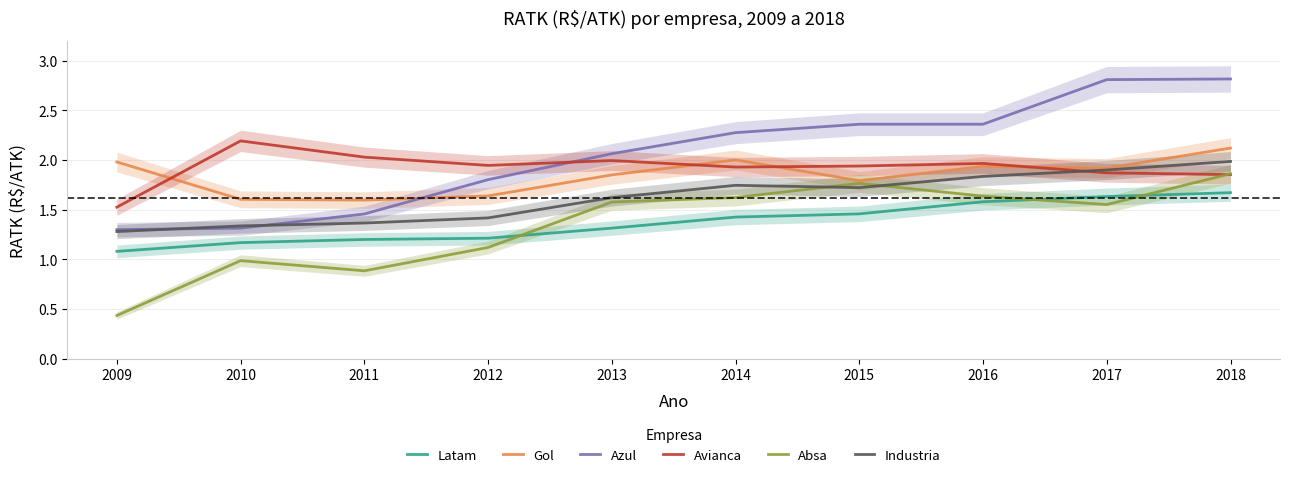

What is the sum of all Avianca values?

19.2